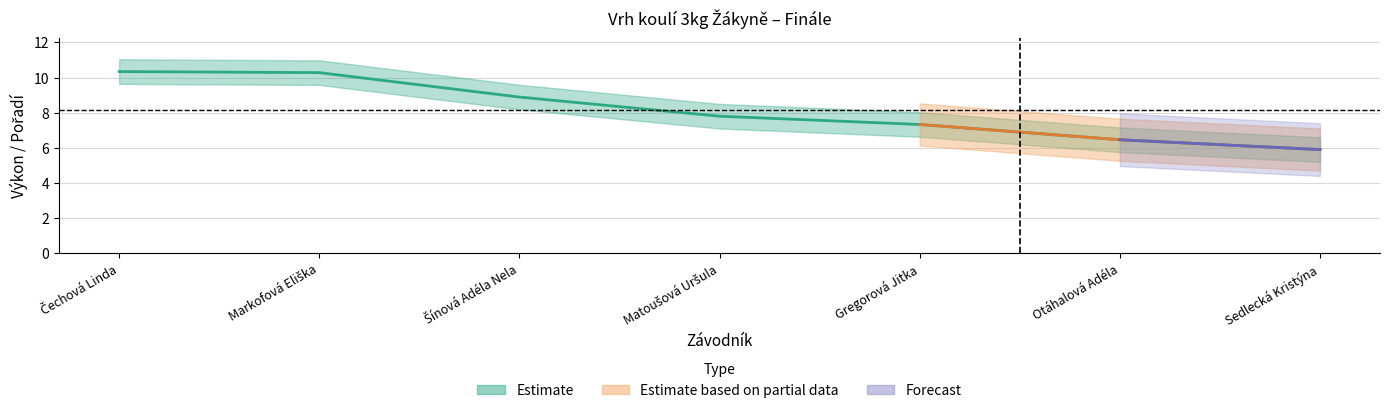

Which label corresponds to the largest value in the chart?

Čechová Linda